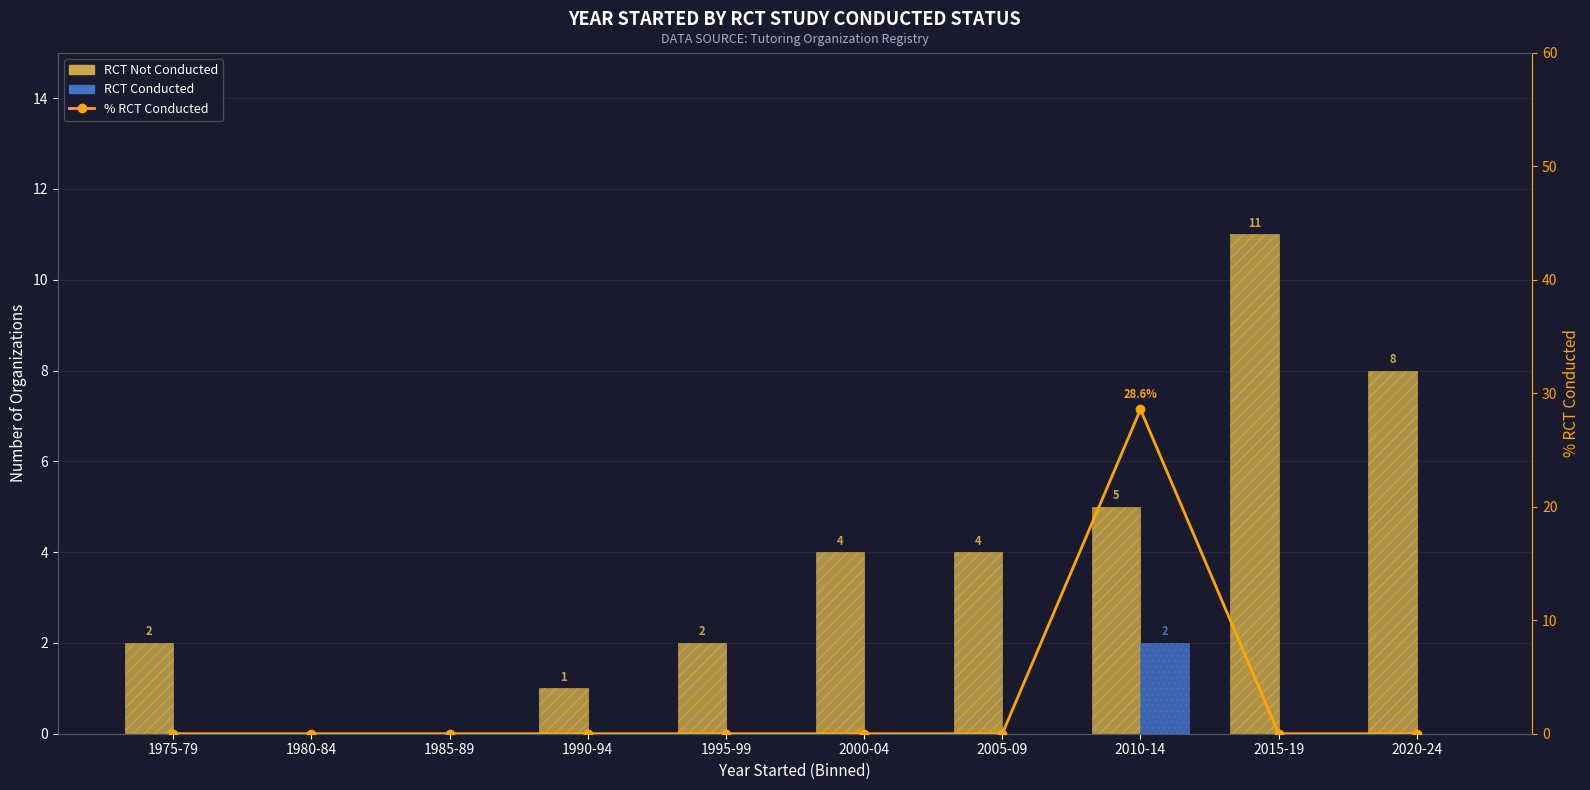

Which series has the largest total across all categories?

RCT Not Conducted